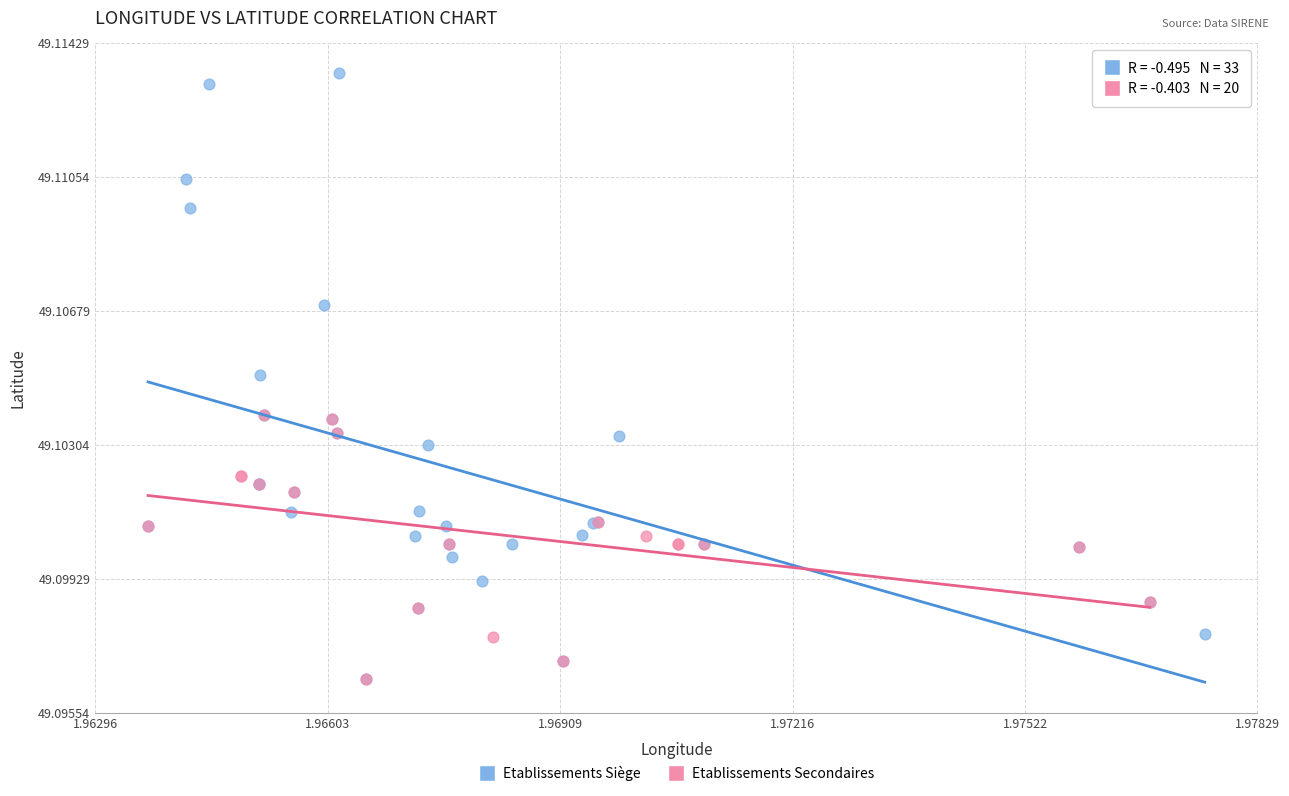

Which series has the largest Y range (max minus min)?

Etablissements Siège